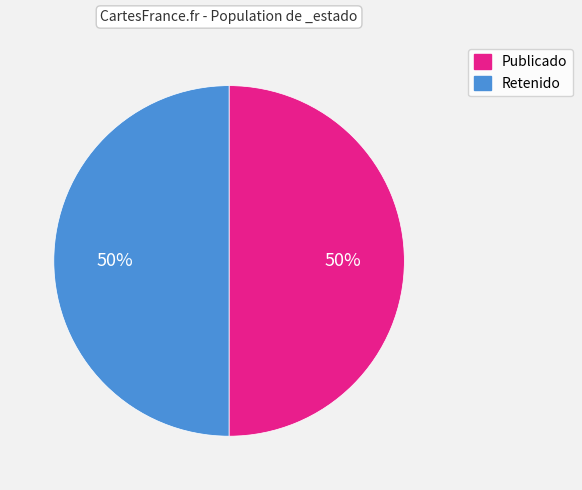

To the nearest percent, what is the average slice percentage?

50%